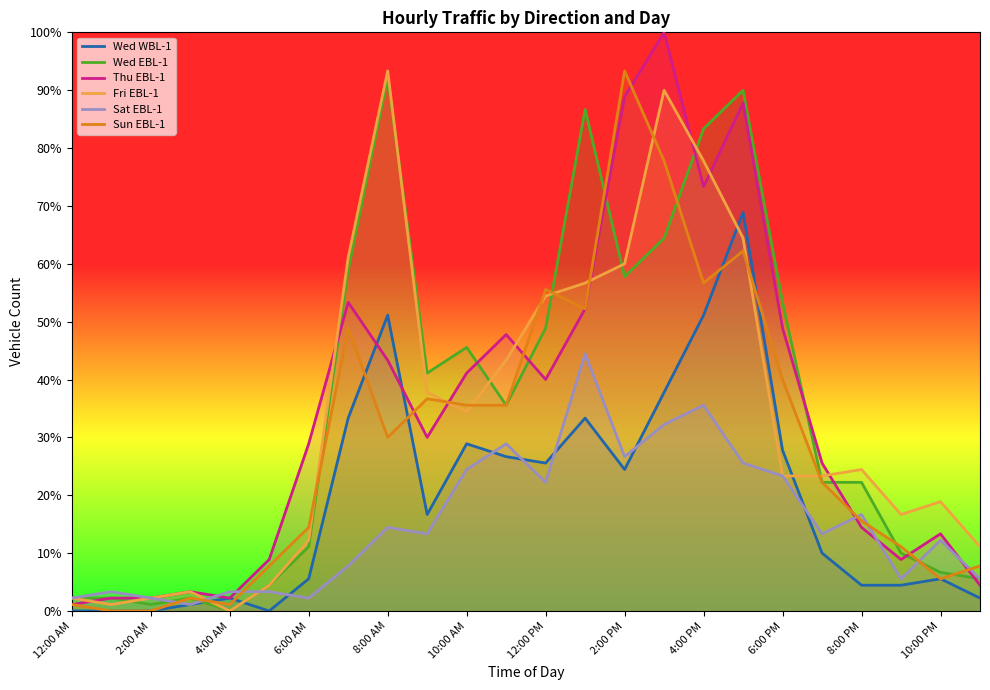

At which label does Wed WBL-1 reach its minimum?

12:00 AM